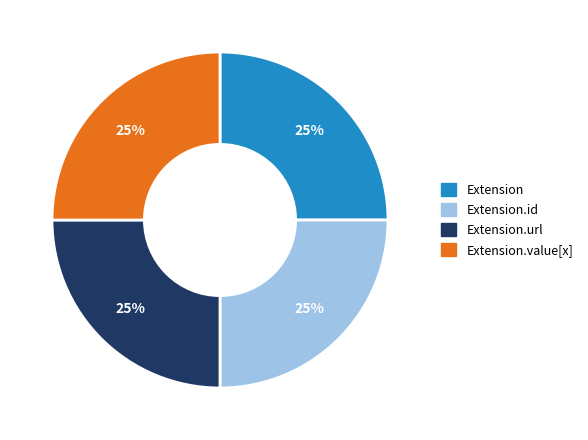

How many slices are in this pie chart?

4